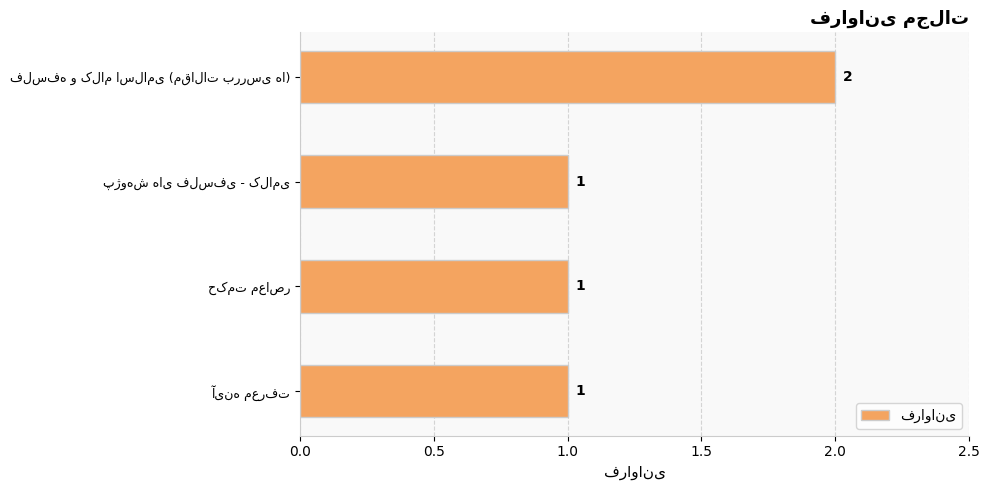

What is the smallest value displayed?

1